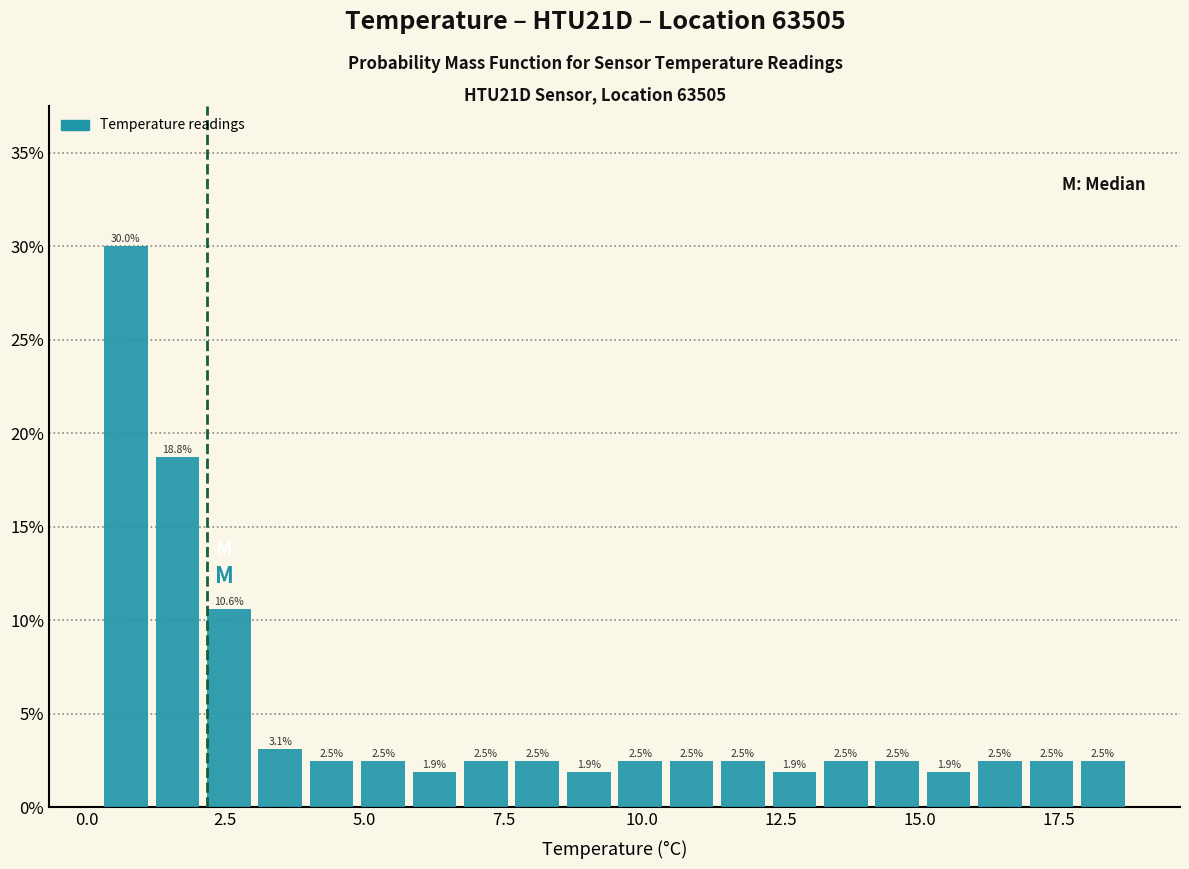

Around what value on the x-axis is the tallest bar? Give the approximate position of its centre, as read against the axis.

0.5